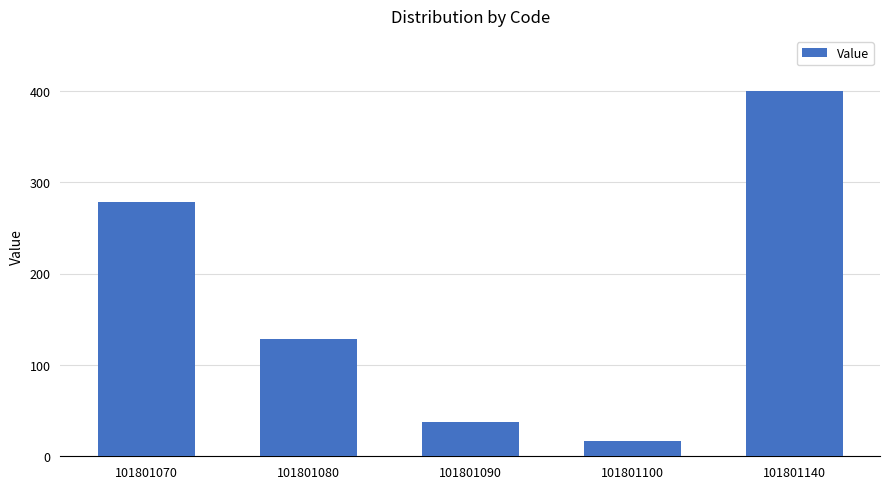

True or false: the data shows 191 at 101801140.

False